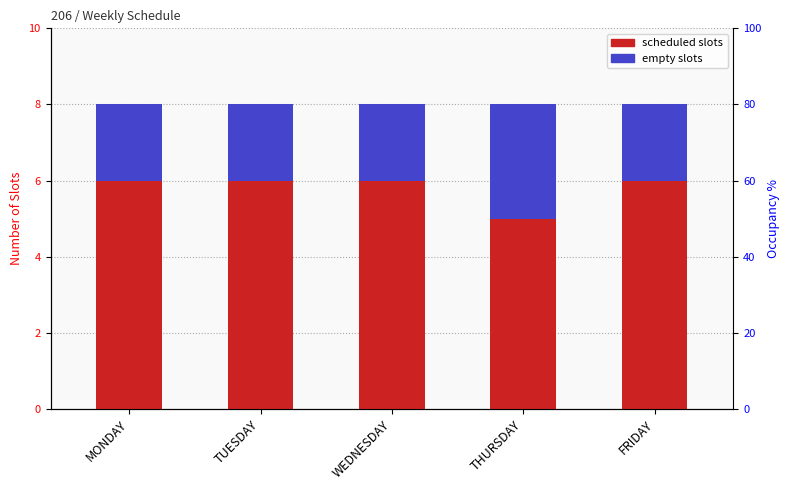

What is the difference between the scheduled slots values at MONDAY and THURSDAY?

1